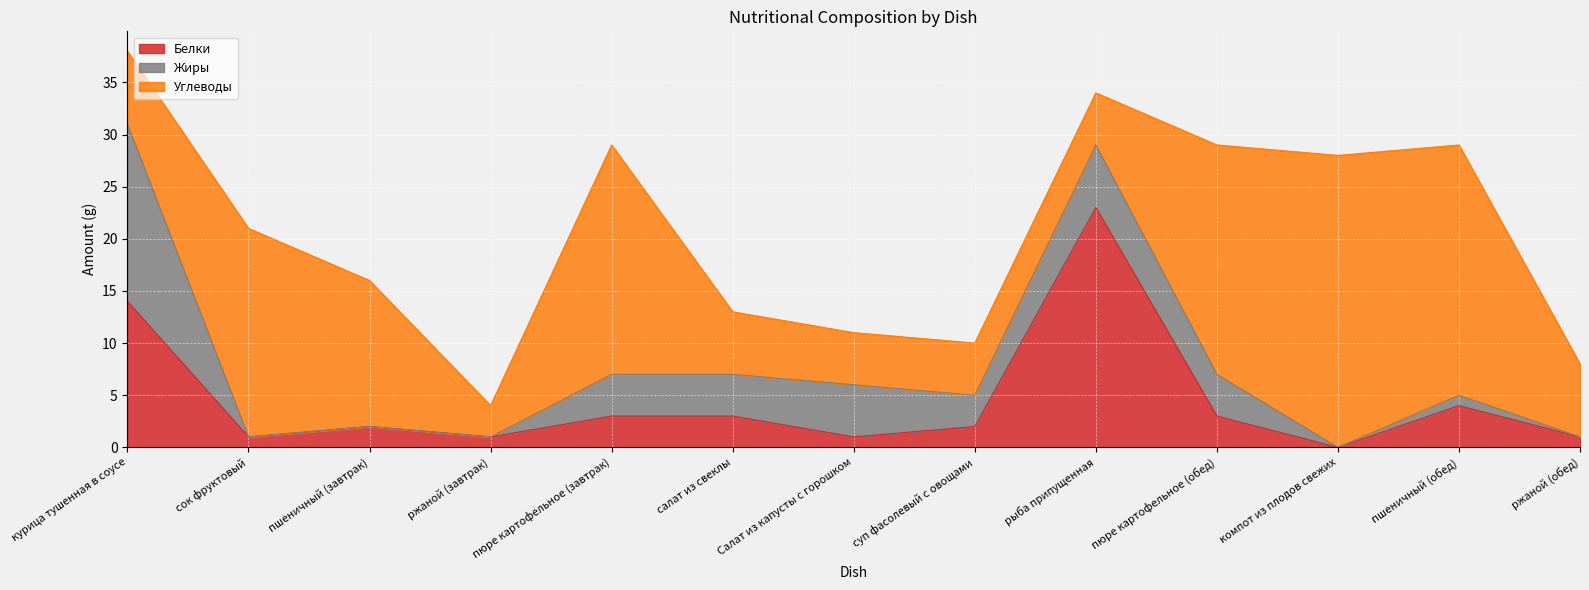

Rank the categories by Углеводы value from highest to lowest.

компот из плодов свежих, пшеничный (обед), пюре картофельное (завтрак), пюре картофельное (обед), сок фруктовый, пшеничный (завтрак), курица тушенная в соусе, ржаной (обед), салат из свеклы, Салат из капусты с горошком, суп фасолевый с овощами, рыба припущенная, ржаной (завтрак)